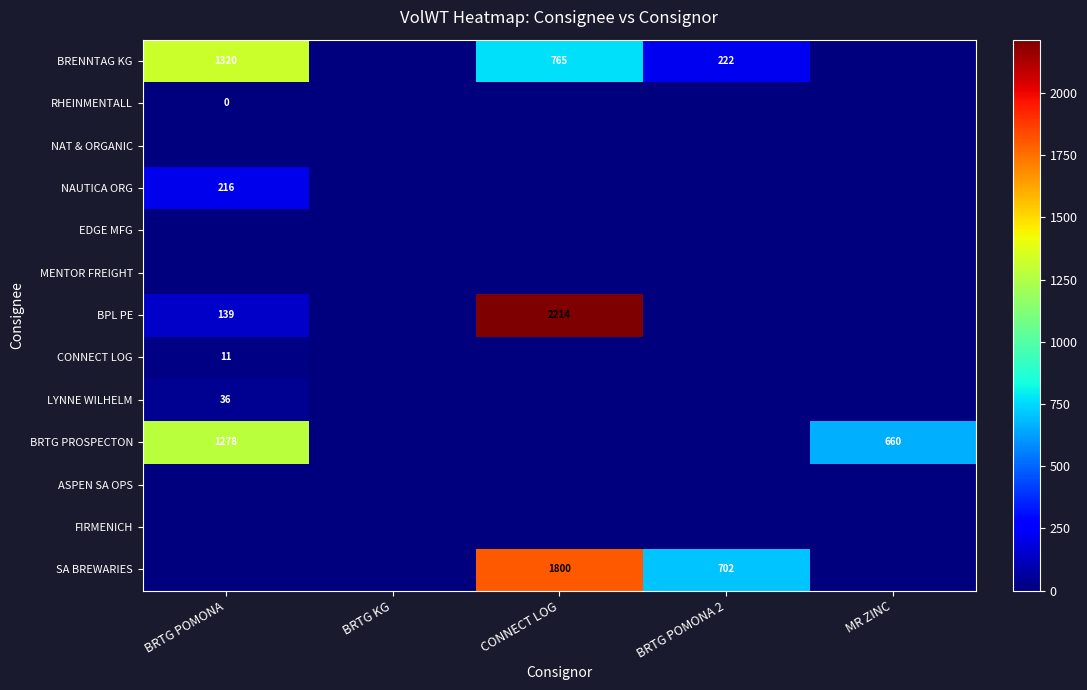

How many distinct data groups are displayed?

13